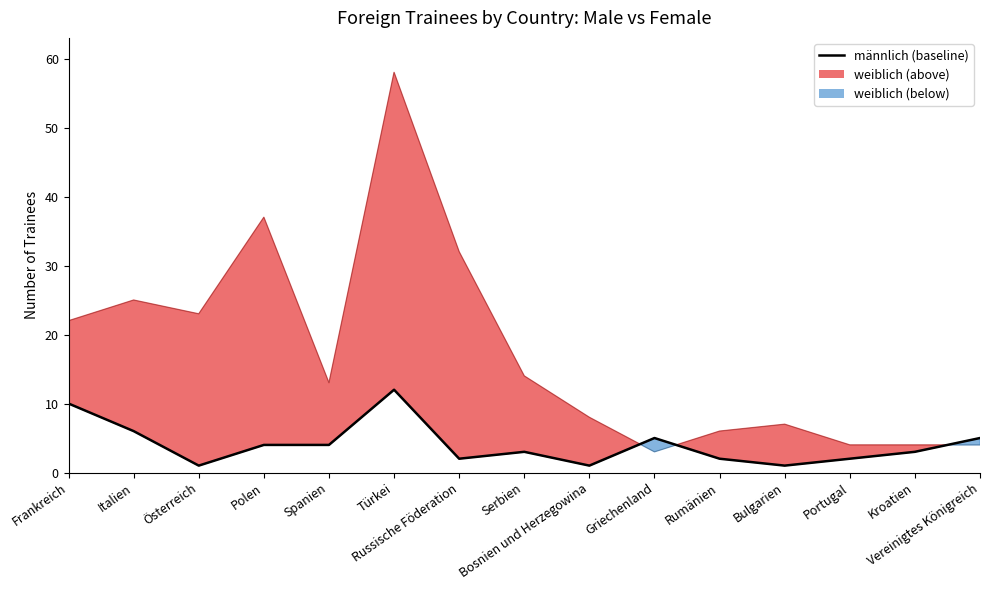

What position from the left is Serbien?

8